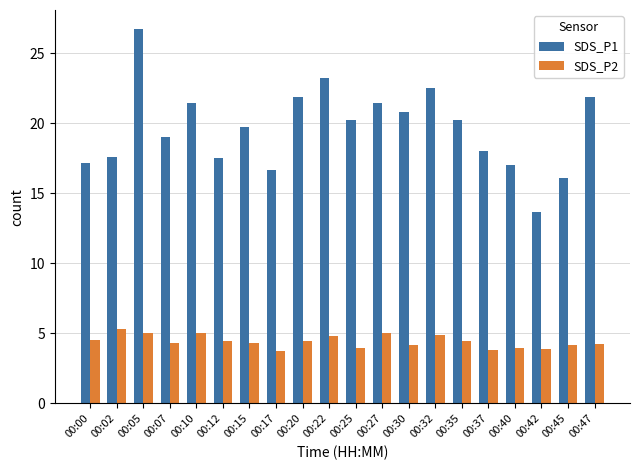

Rank the series by their average value, from lowest to highest.

SDS_P2, SDS_P1